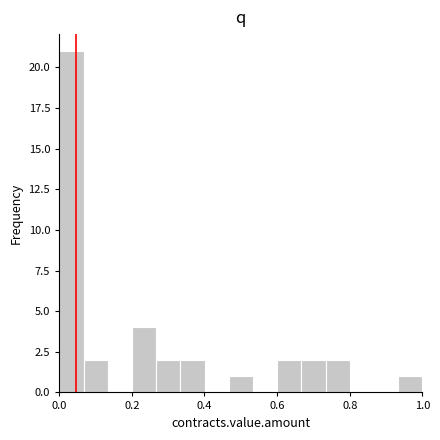

Read against the x-axis, roughly where is the centre of the tallest bar?

0.04